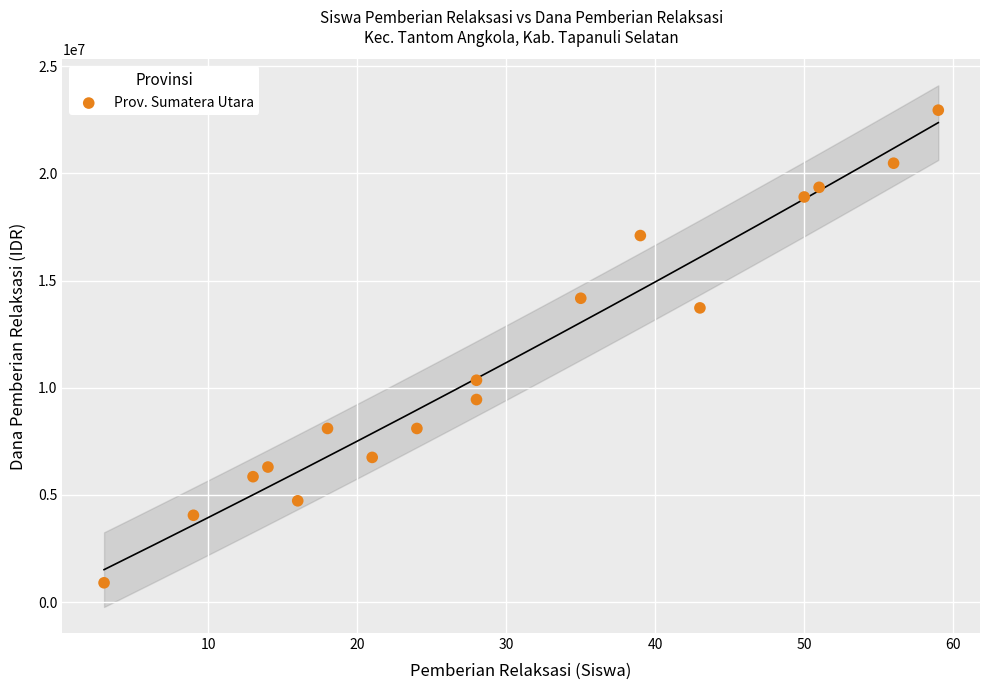

What is the range of X values (max minus min)?

56